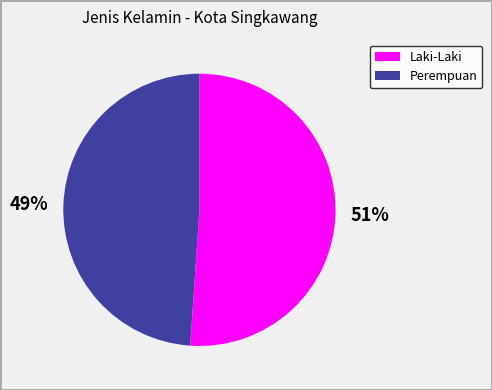

What is the ratio of the value at Laki-Laki to the value at Perempuan?

1.0